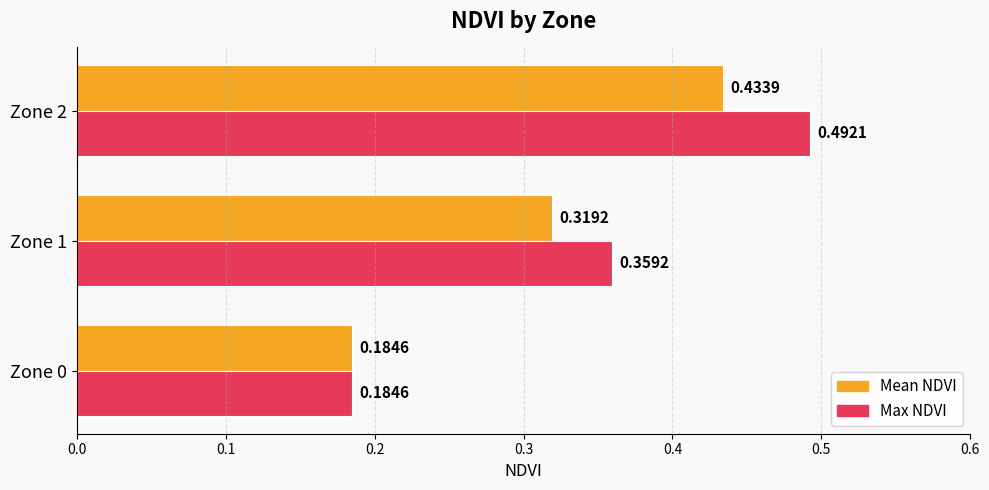

What are all the series names shown in the legend?

Mean NDVI, Max NDVI